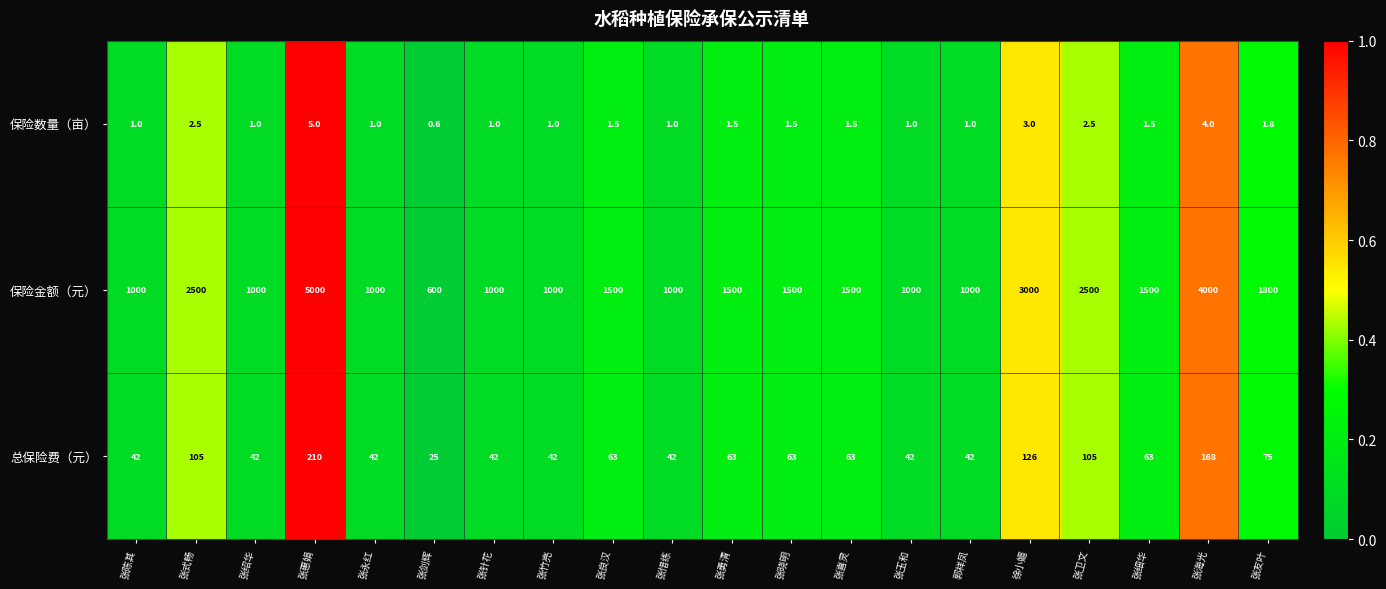

Read the 总保险费（元） value at 张晓明.

63.0